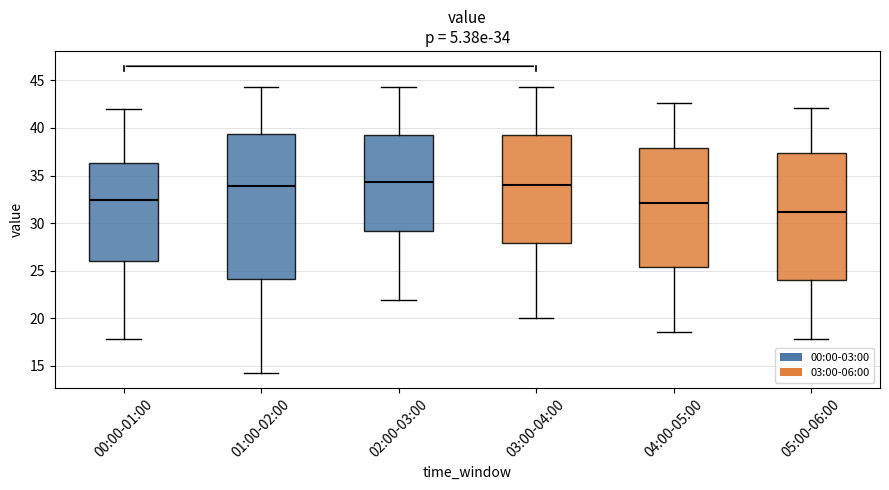

Which box's median line is the lowest?

05:00-06:00